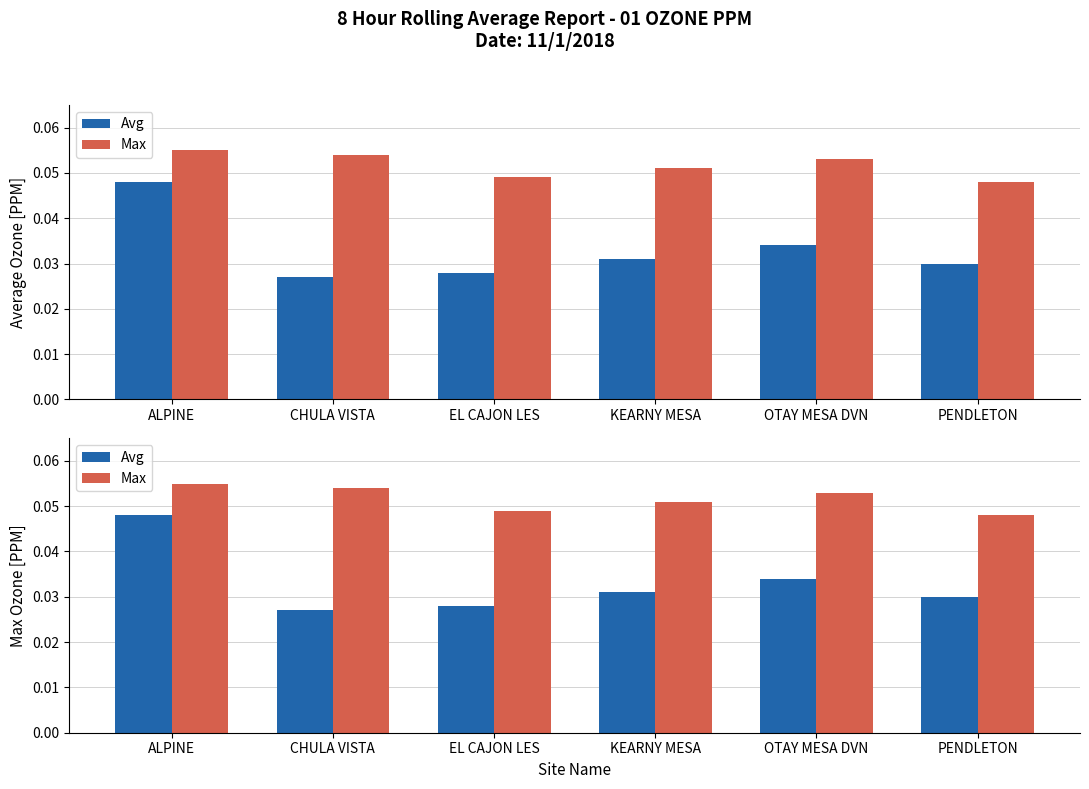

The Max series shows 0.0 at ALPINE. True or false?

False